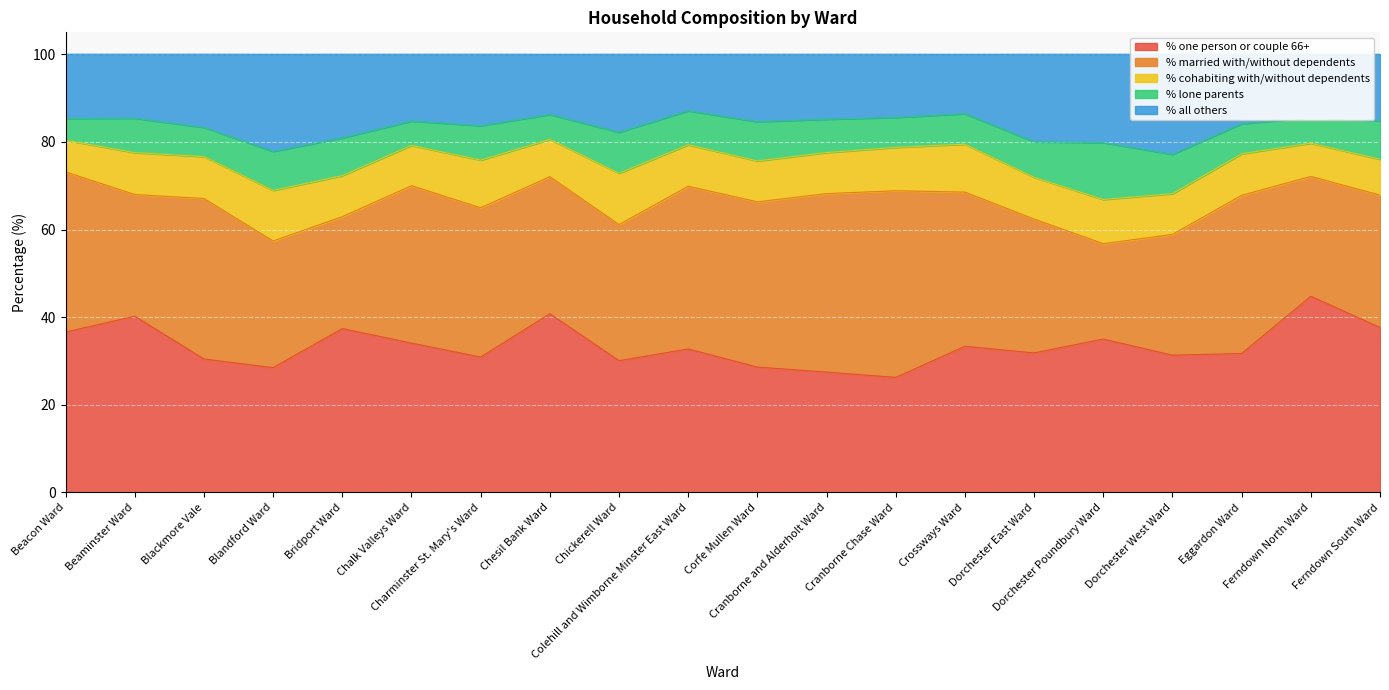

How many data points does each series have?

20